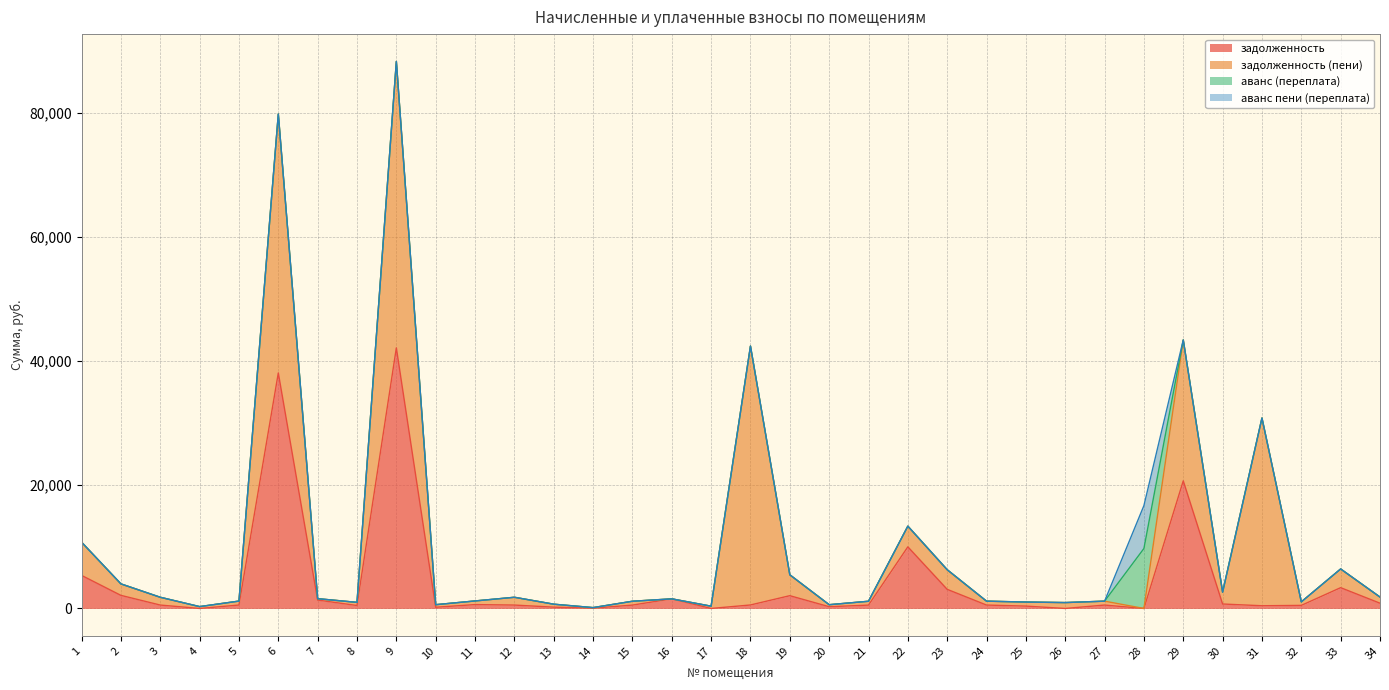

The задолженность series shows 5335.6 at 1. True or false?

True